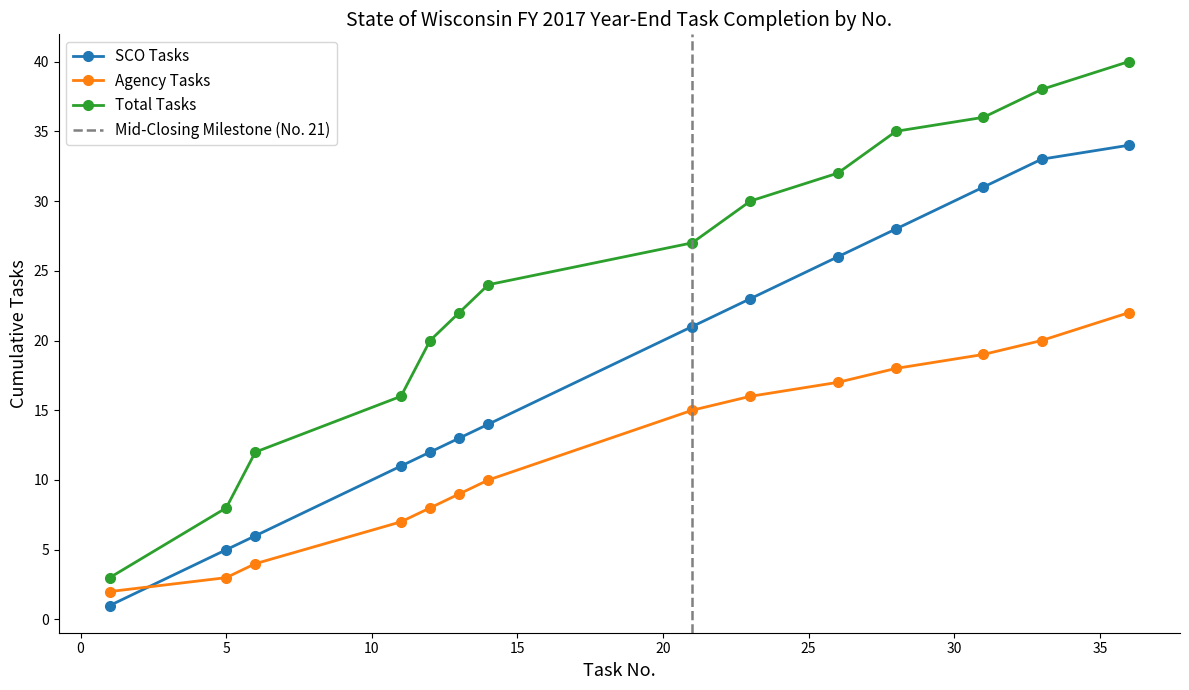

Between 11 and 31, which series saw the biggest shift?

SCO Tasks